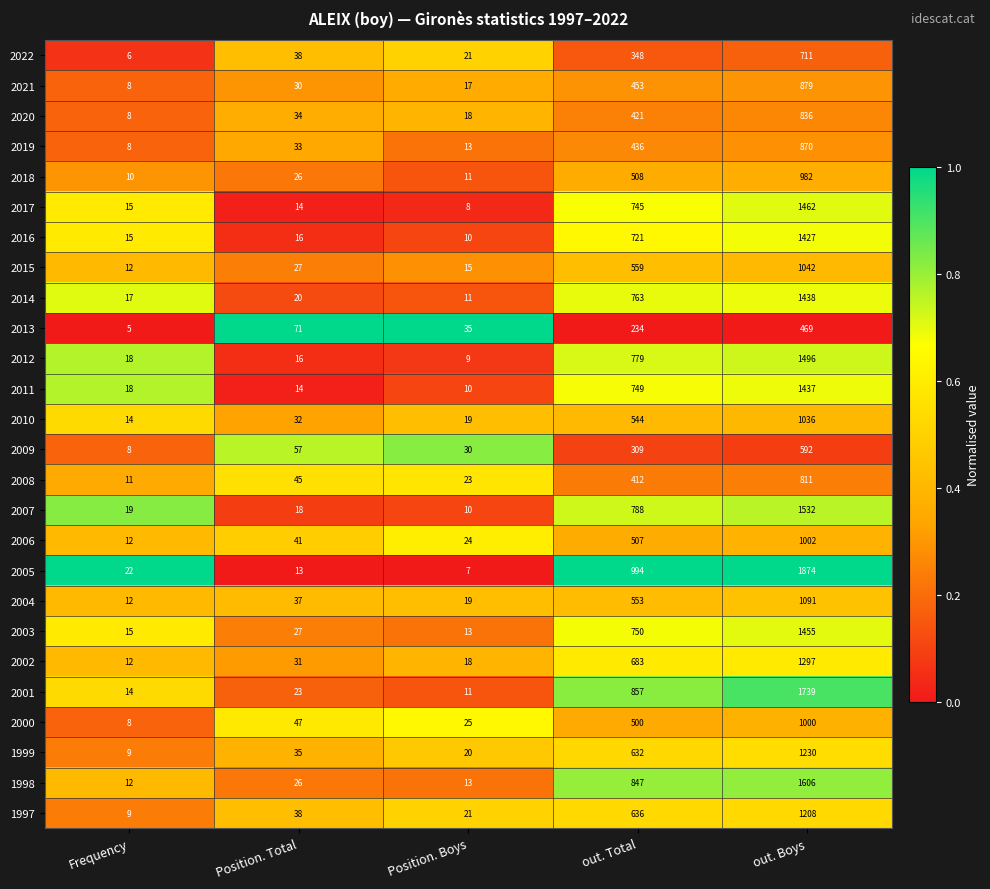

The value of 2003 at Position. Boys is 13. True or false?

True